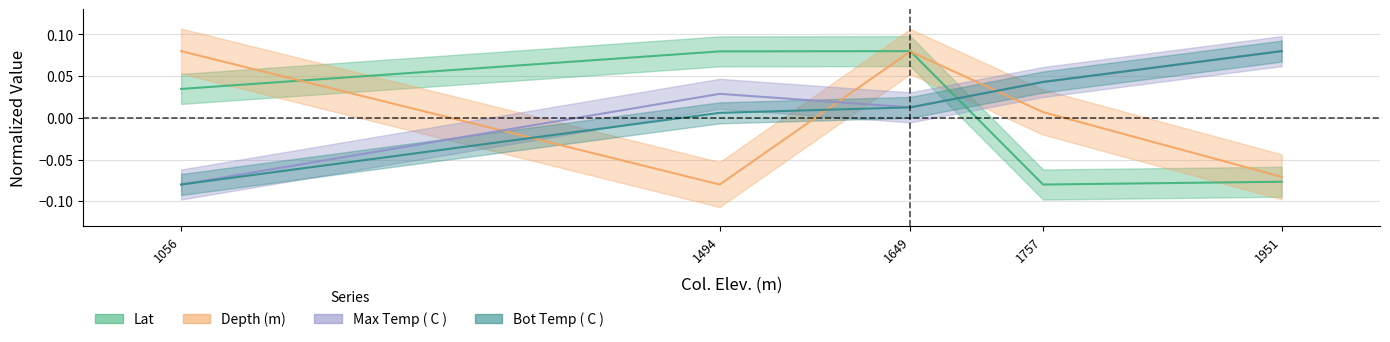

Reading left to right, extract all data points from this chart.

Lat: 0.0	0.1	0.1	-0.1	-0.1
Depth (m): 0.1	-0.1	0.1	0.0	-0.1
Max Temp ( C ): -0.1	0.0	0.0	0.0	0.1
Bot Temp ( C ): -0.1	0.0	0.0	0.0	0.1